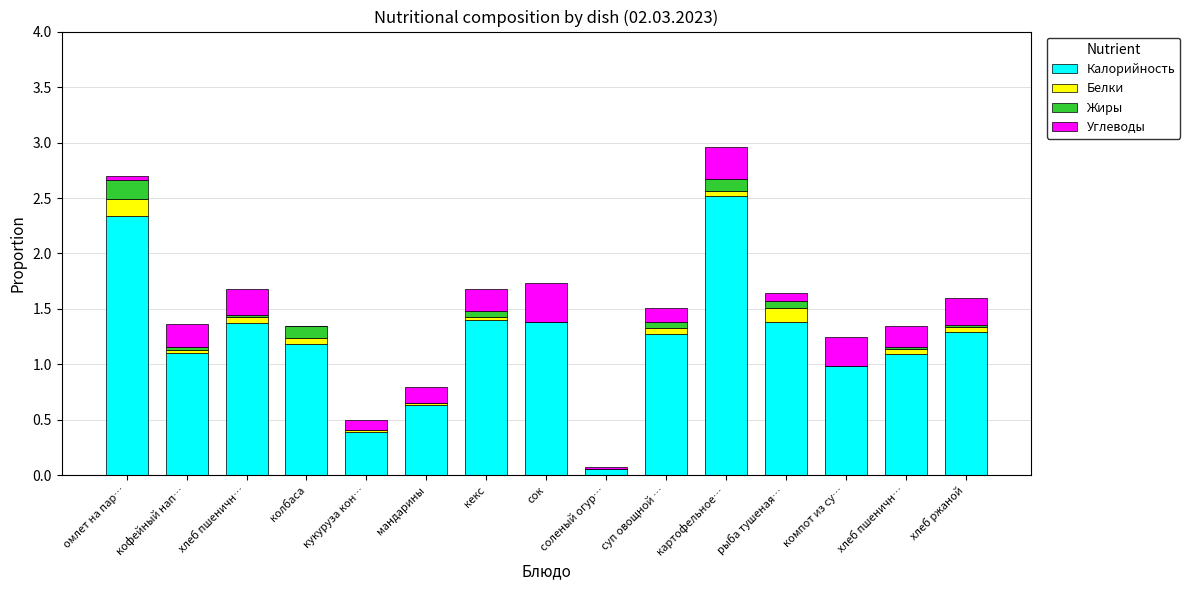

What is the label of the 6th bar from the right?

суп овощной …